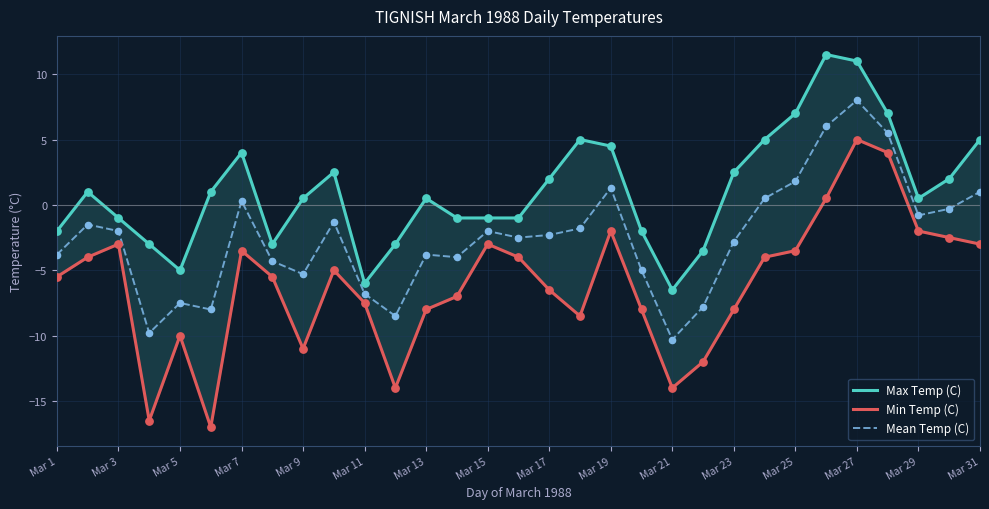

Which series contains the lowest Y value?

Min Temp (C)